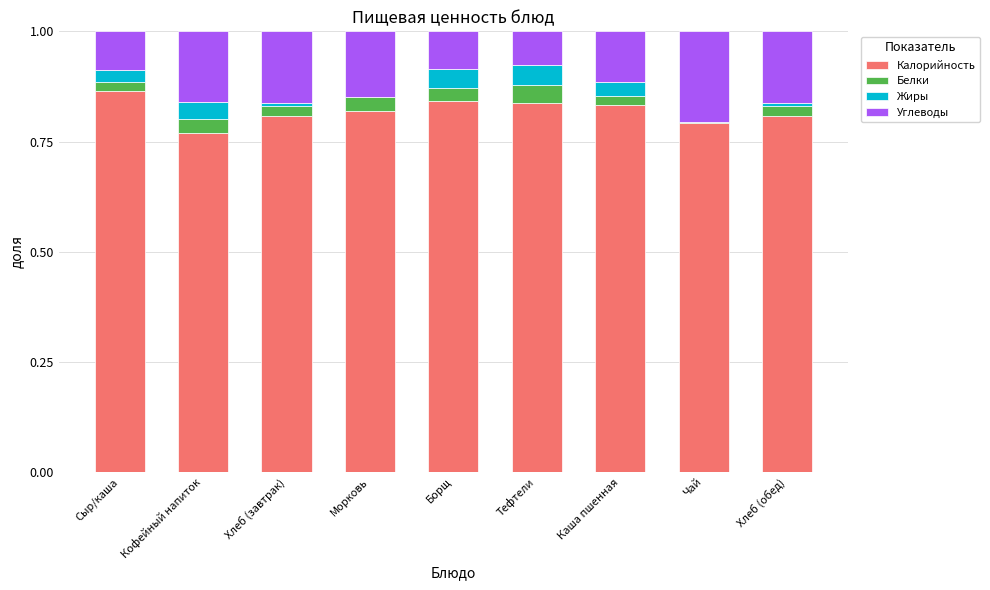

At which label does Калорийность reach its peak?

Сыр/каша